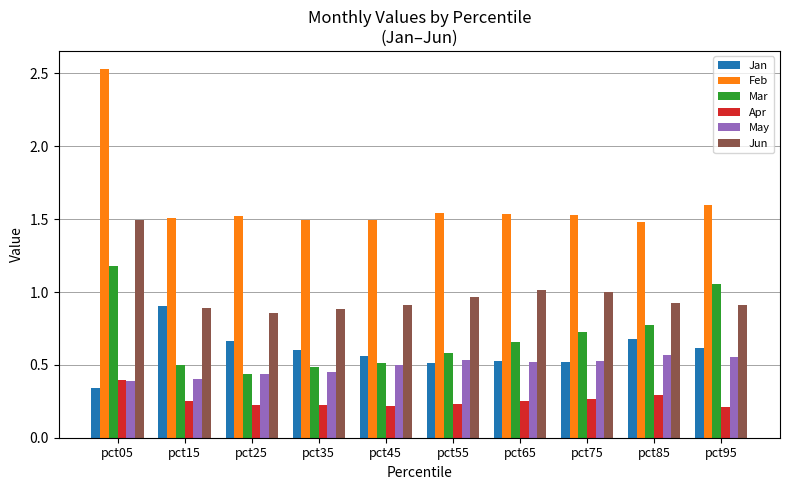

At how many categories does at least one series exceed 0?

10